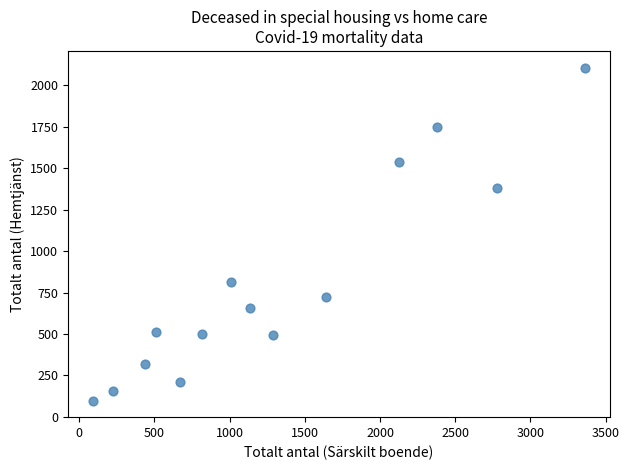

What is the range of Y values (max minus min)?

2008